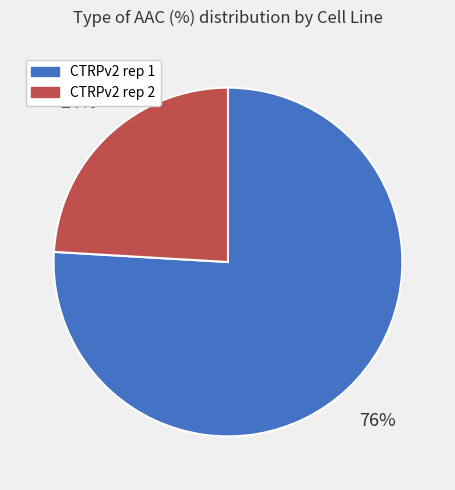

Count the number of slices in the pie.

2